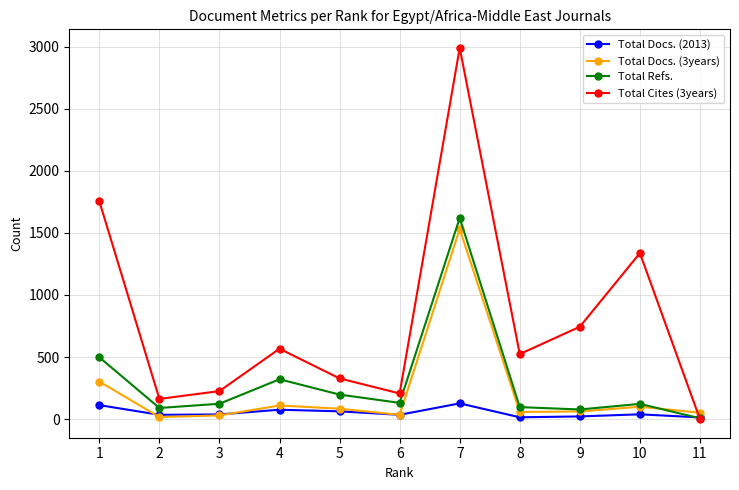

What is the value of the Total Docs. (2013) point at the 4th from the left?

76